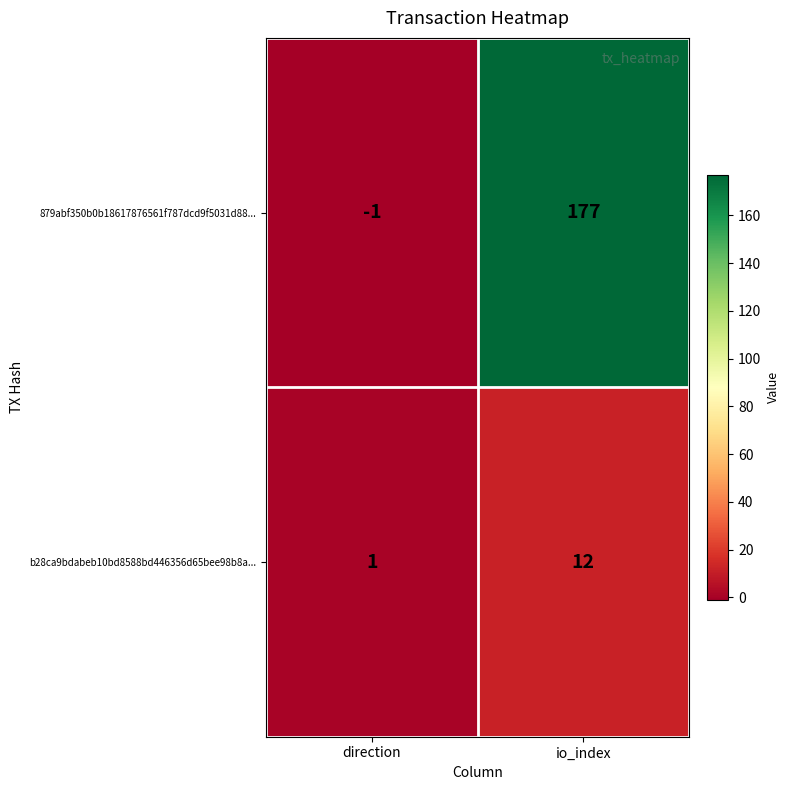

What is the sum of all b28ca9bdabeb10bd8588bd446356d65bee98b8a... values?

13